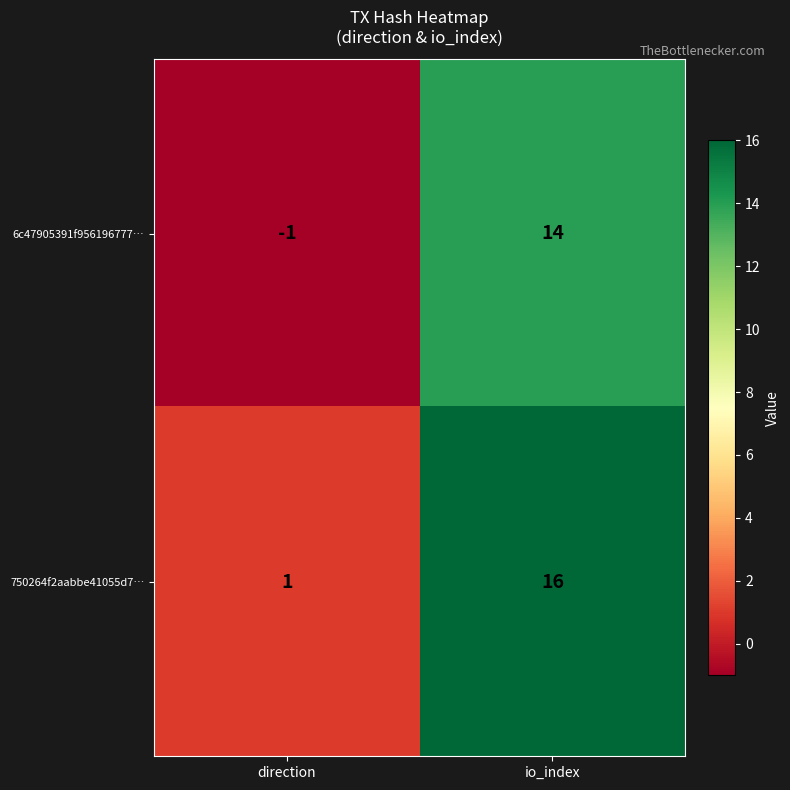

At which label is 750264f2aabbe41055d7… closest to 8?

direction